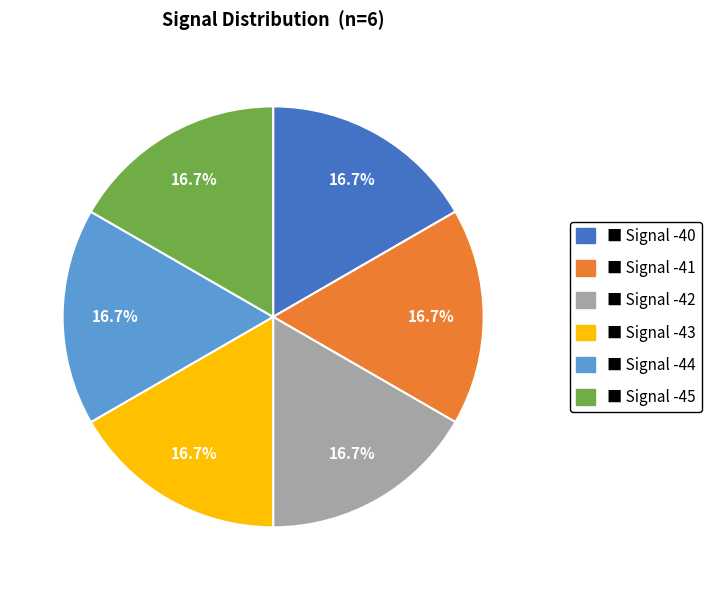

Does any single category account for the majority?

No